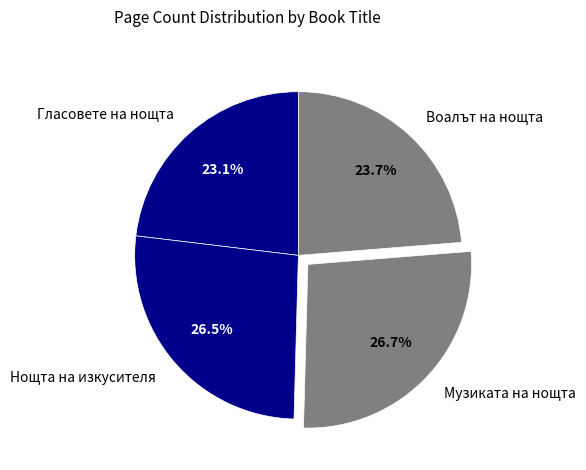

How much of the chart is everything except Гласовете на нощта?

76.9%